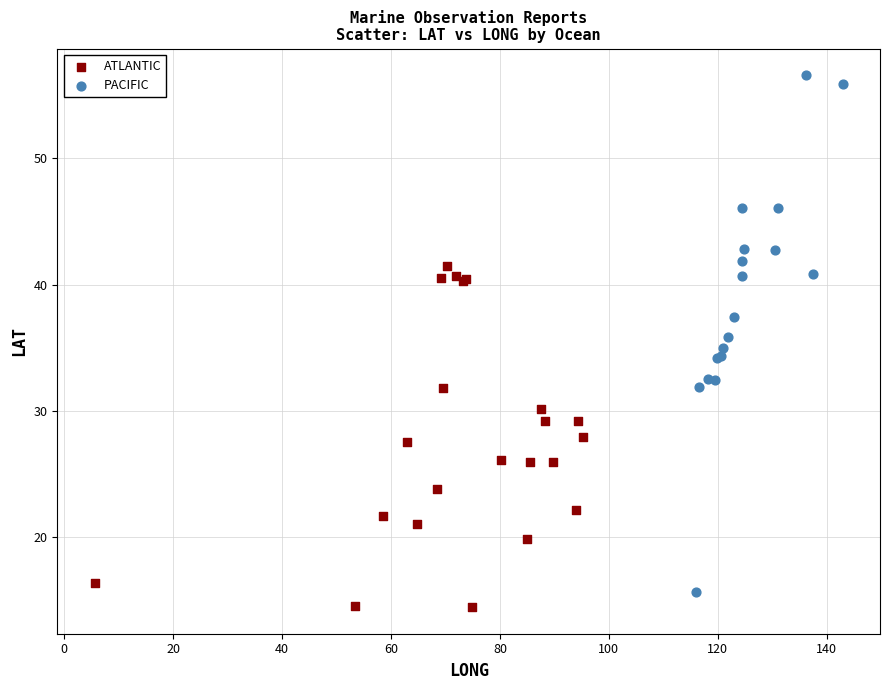

Which series reaches the maximum Y coordinate?

PACIFIC